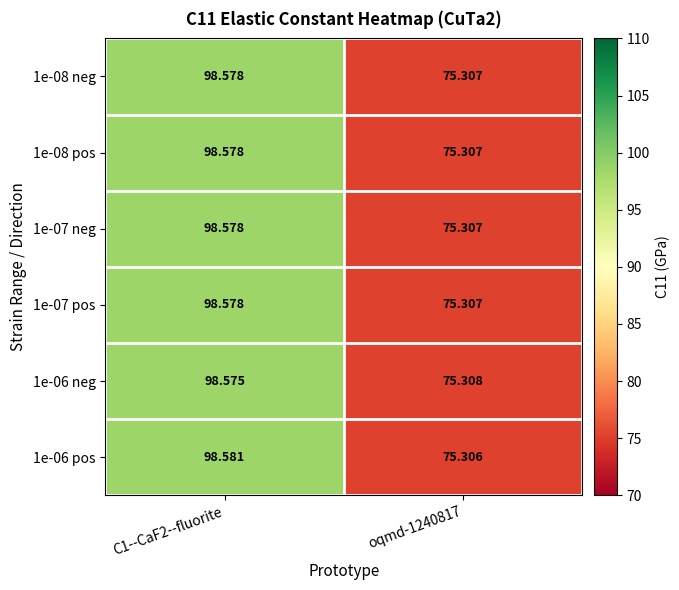

Is the value of 1e-06 pos at C1--CaF2--fluorite greater than the value of 1e-08 neg at C1--CaF2--fluorite?

Yes